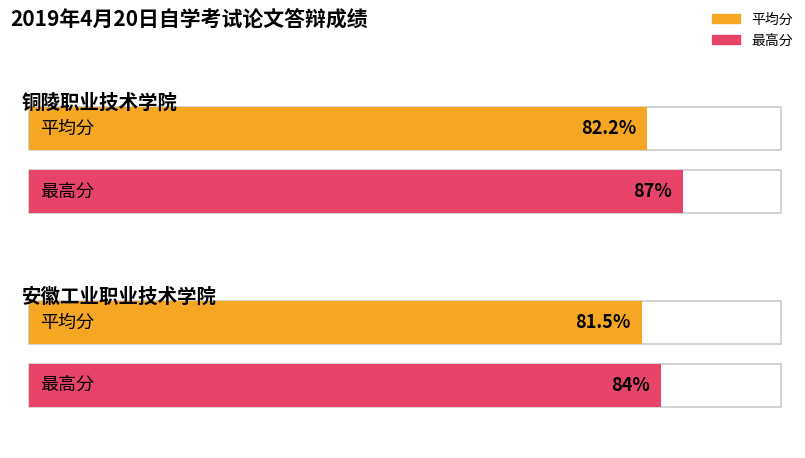

Rank the series by their average value, from lowest to highest.

平均分, 最高分